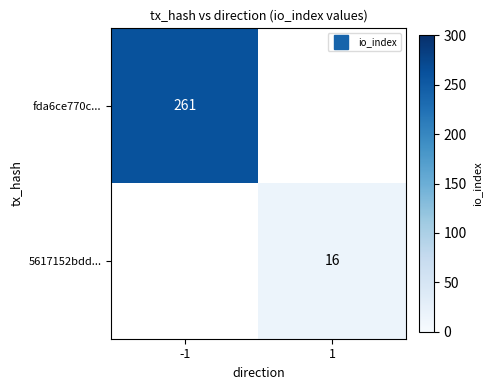

Rank the categories by 5617152bdd... value from highest to lowest.

-1, 1